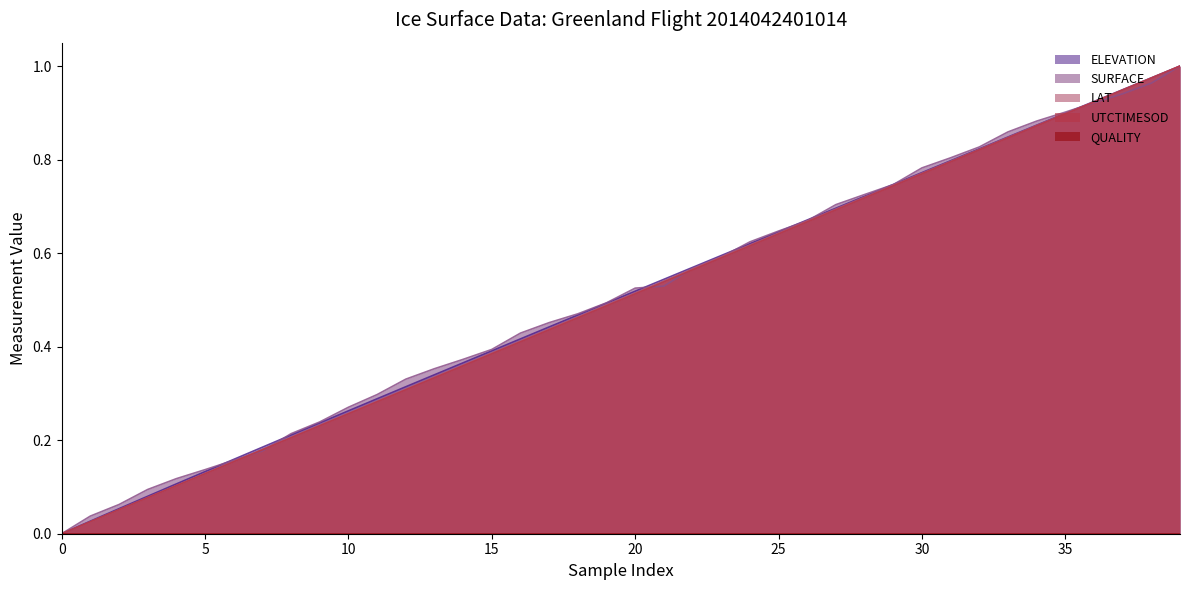

True or false: SURFACE has more than 2 interior local peaks.

False